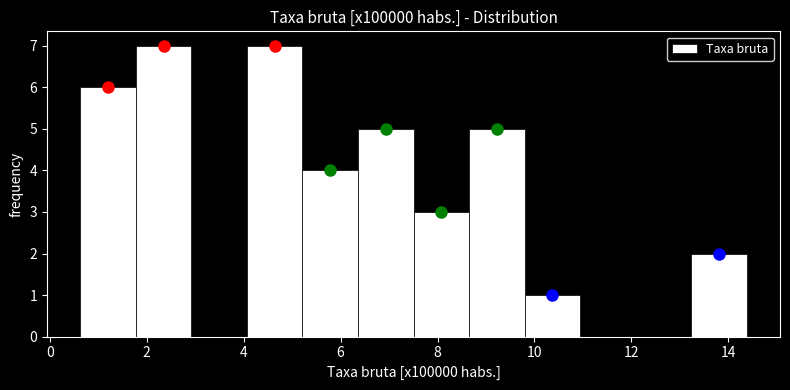

Reading left to right, transcribe this chart: for each bar, give the range it covers on the x-axis and its height. Neither the bar edges nor the heights are printed on the chart, so give them approximately, as read against the axes.

0.6 to 1.8: 6
1.8 to 3.0: 7
3.0 to 4.0: 0
4.0 to 5.2: 7
5.2 to 6.4: 4
6.4 to 7.6: 5
7.6 to 8.6: 3
8.6 to 9.8: 5
9.8 to 11.0: 1
11.0 to 12.0: 0
12.0 to 13.2: 0
13.2 to 14.4: 2